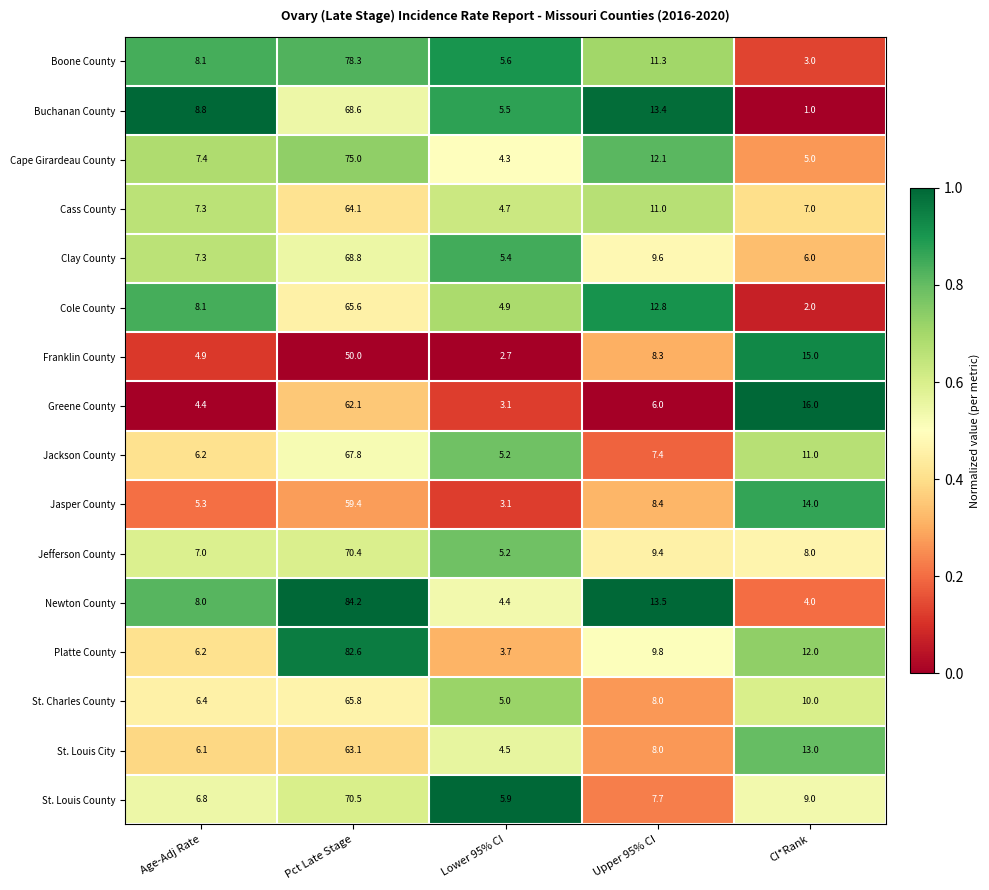

True or false: Boone County has a value of 7.4 at Lower 95% CI.

False